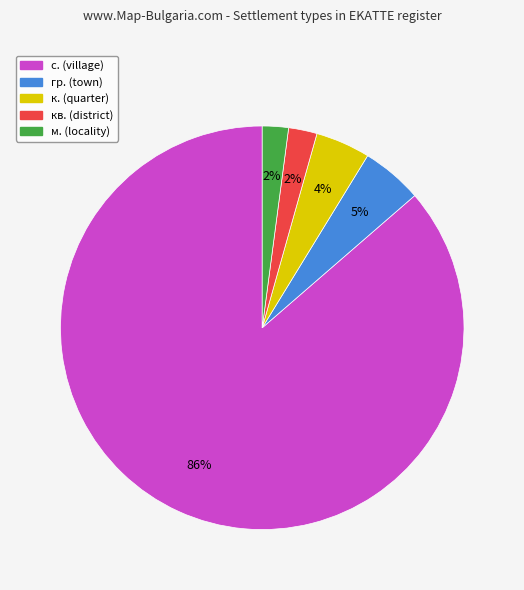

To the nearest percent, what portion does м. (locality) represent?

2%